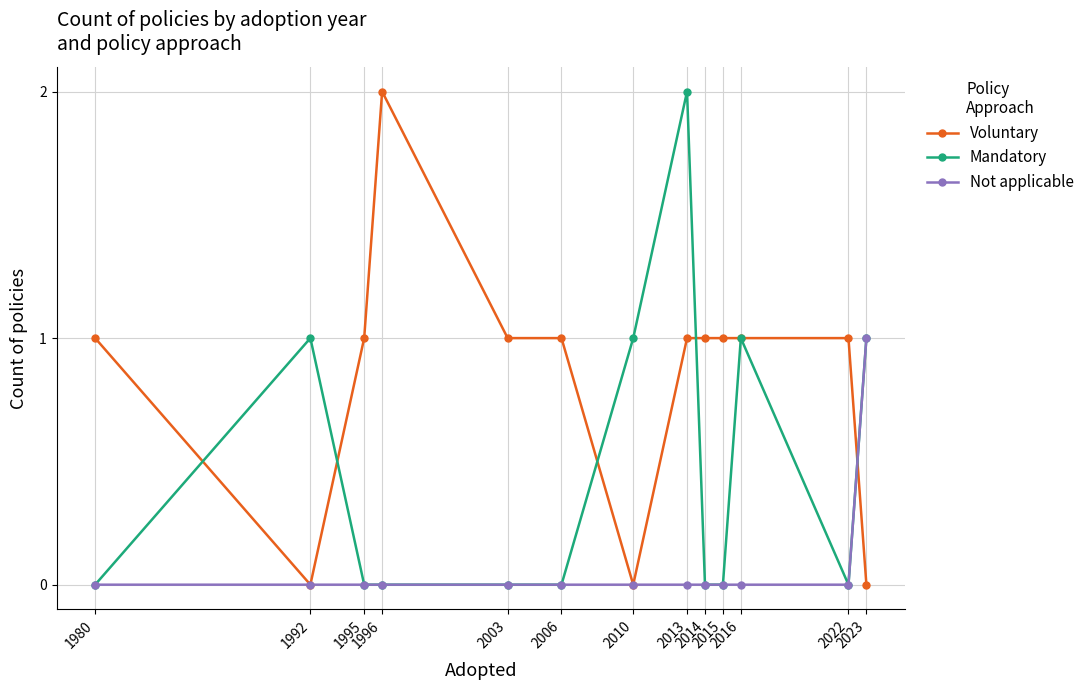

After their last crossing, which series has the higher values: Voluntary or Not applicable?

Not applicable